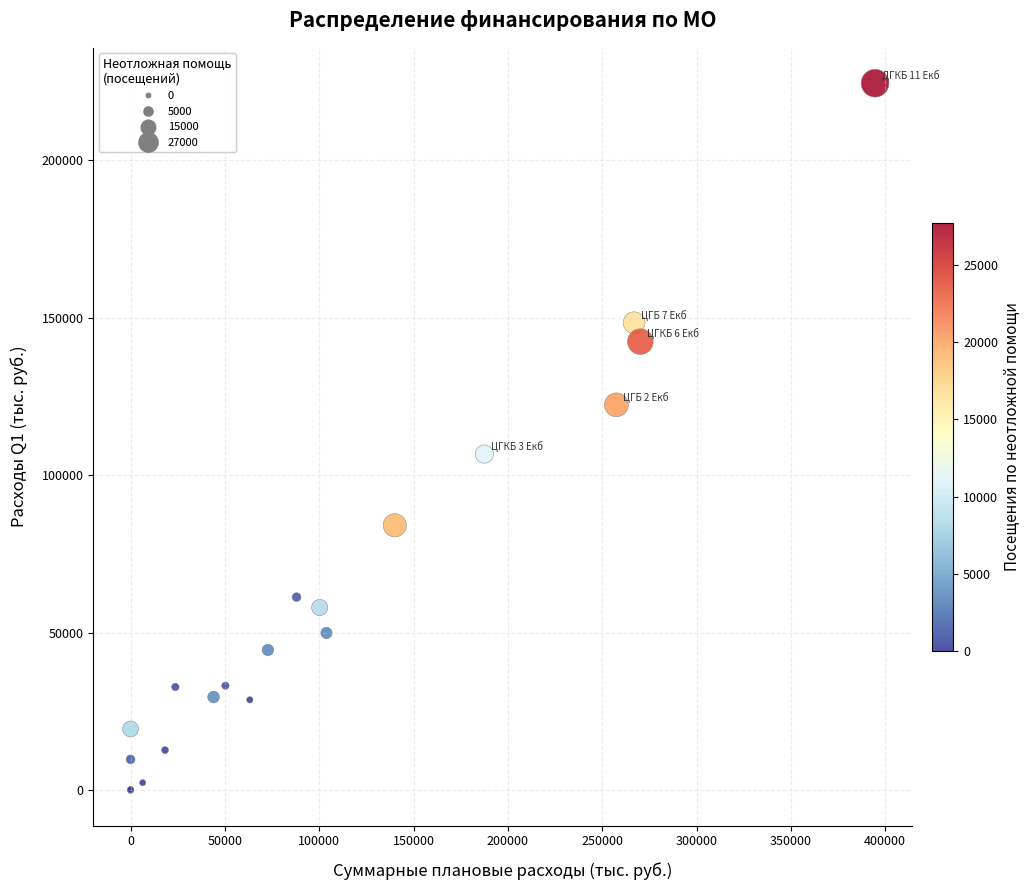

What Y value in the scatter plot is closest to 112274?

106785.8